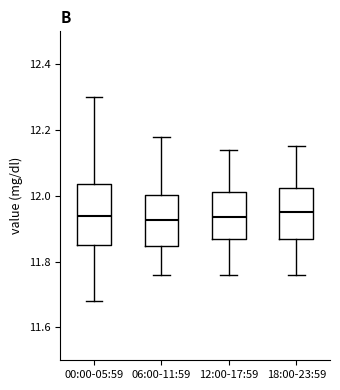

Reading left to right, read every box against the y-axis: the position of its median line, the range the box covers, and the ends of its whiskers. The values are not printed on the chart, so give them approximately, as read against the axis.

00:00-05:59: median 11.94, box 11.86 to 12.04, whiskers 11.68 to 12.30
06:00-11:59: median 11.92, box 11.84 to 12.00, whiskers 11.76 to 12.18
12:00-17:59: median 11.94, box 11.86 to 12.02, whiskers 11.76 to 12.14
18:00-23:59: median 11.96, box 11.88 to 12.02, whiskers 11.76 to 12.16